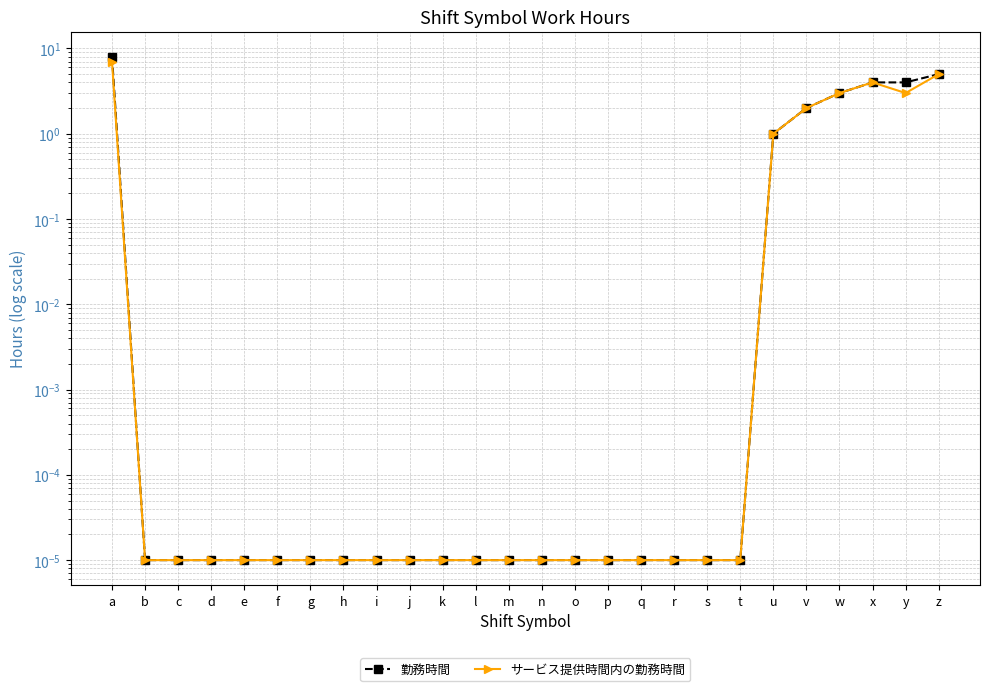

At which label is サービス提供時間内の勤務時間 closest to 3?

w